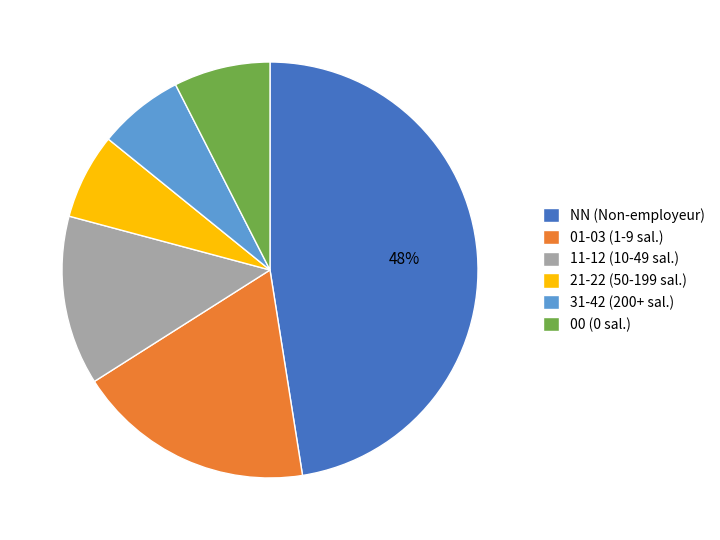

To the nearest percent, what percentage of the pie is NN (Non-employeur)?

48%